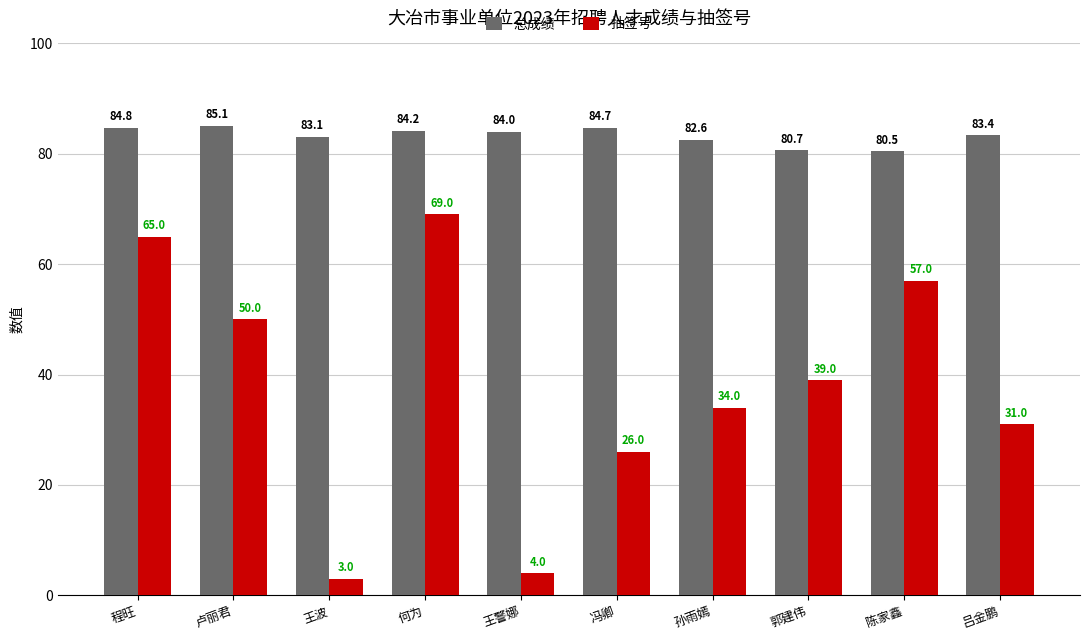

Are the bars grouped side by side (vs. stacked)?

Yes